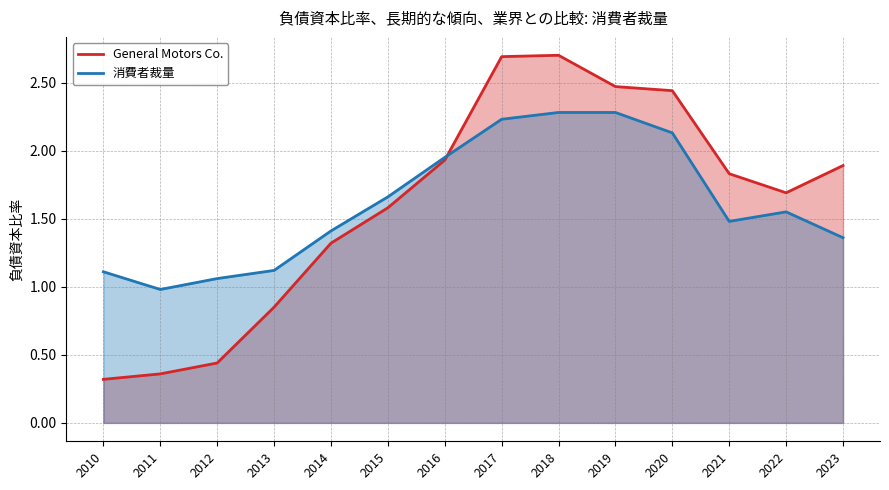

How many lines are shown in the chart?

2